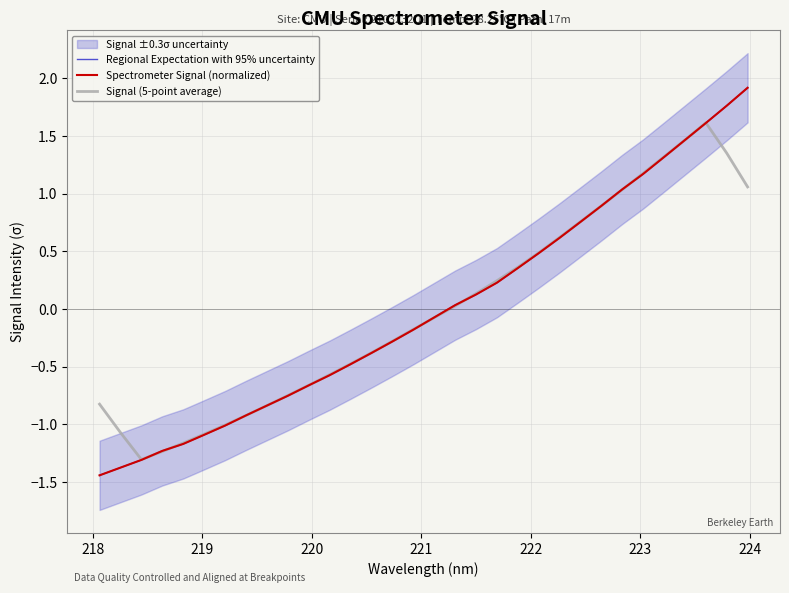

True or false: Spectrometer Signal (normalized) has more than 1 points higher than both neighbors.

False